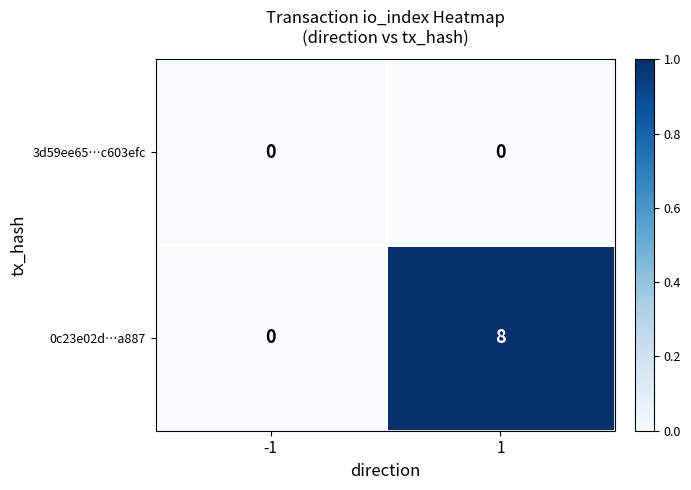

At which category is the sum across all series the highest?

1